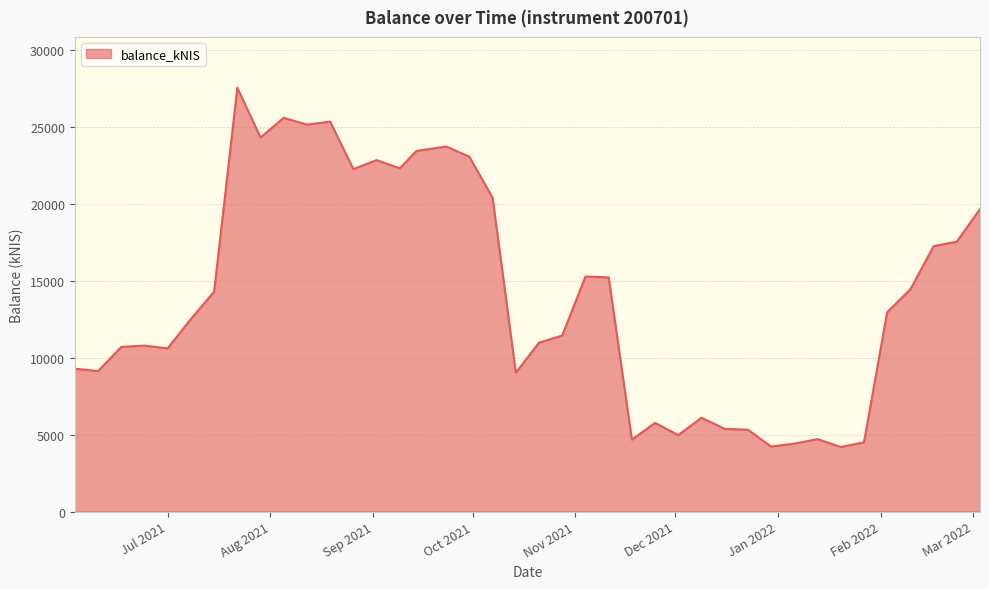

What is the maximum value shown in the chart?

27574.4